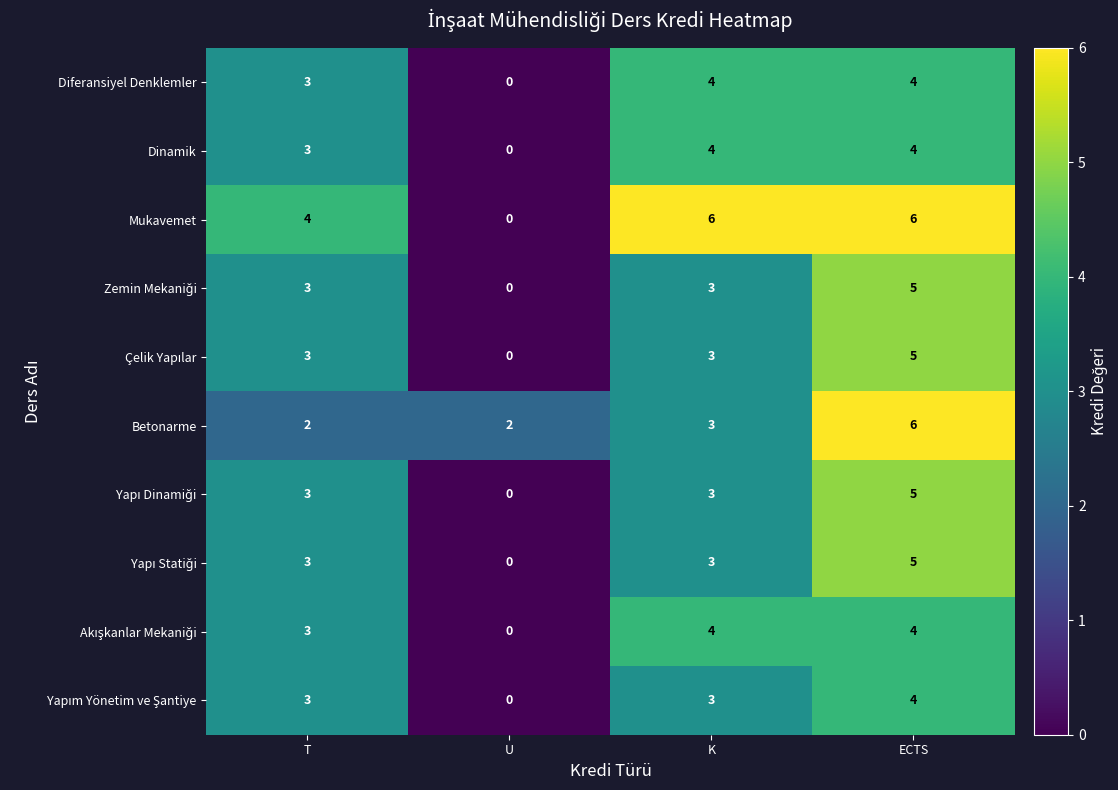

How many data points does each series have?

4